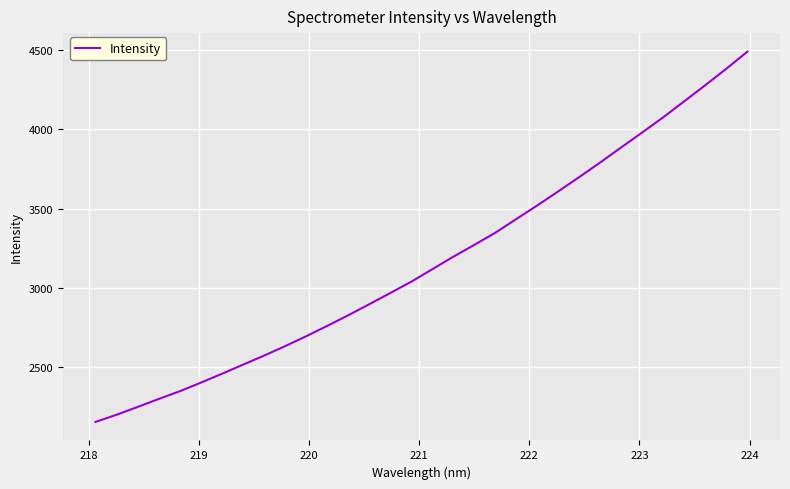

What is the difference between the maximum and minimum values?

2335.1